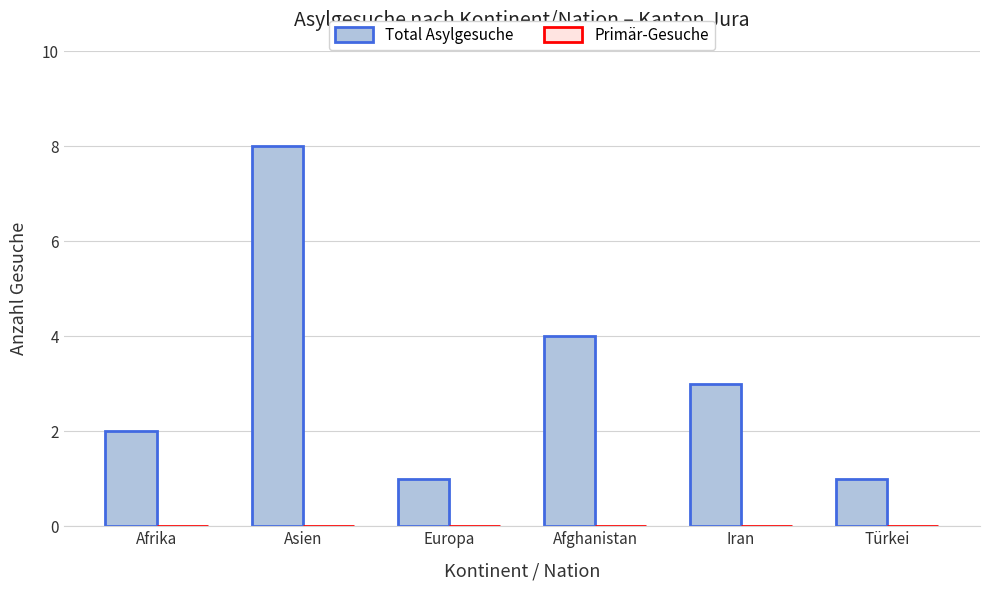

Are the bars grouped side by side (vs. stacked)?

No